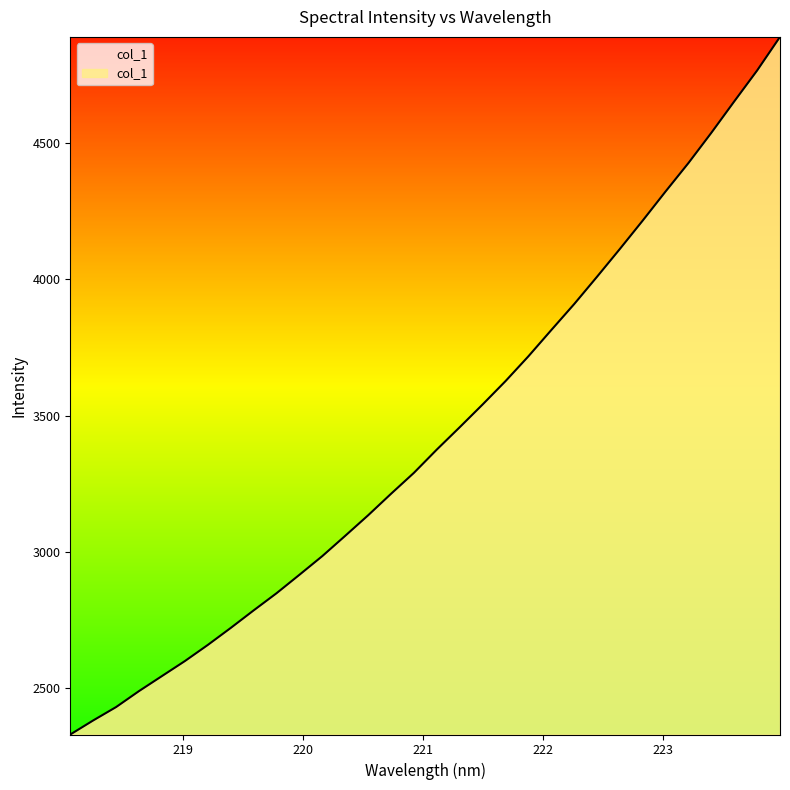

What is the smallest value displayed?

2330.8